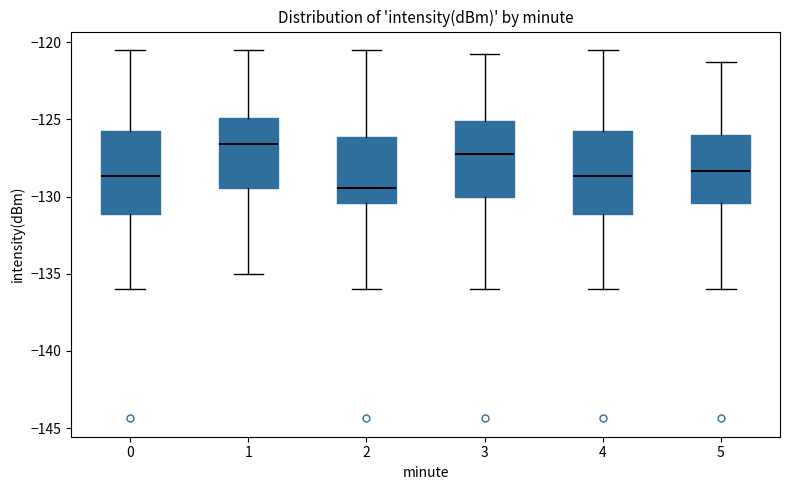

Where does the median line of the box at x = 5 sit on the y-axis? The values are not printed on the chart, so give them approximately, as read against the axis.

-128.5